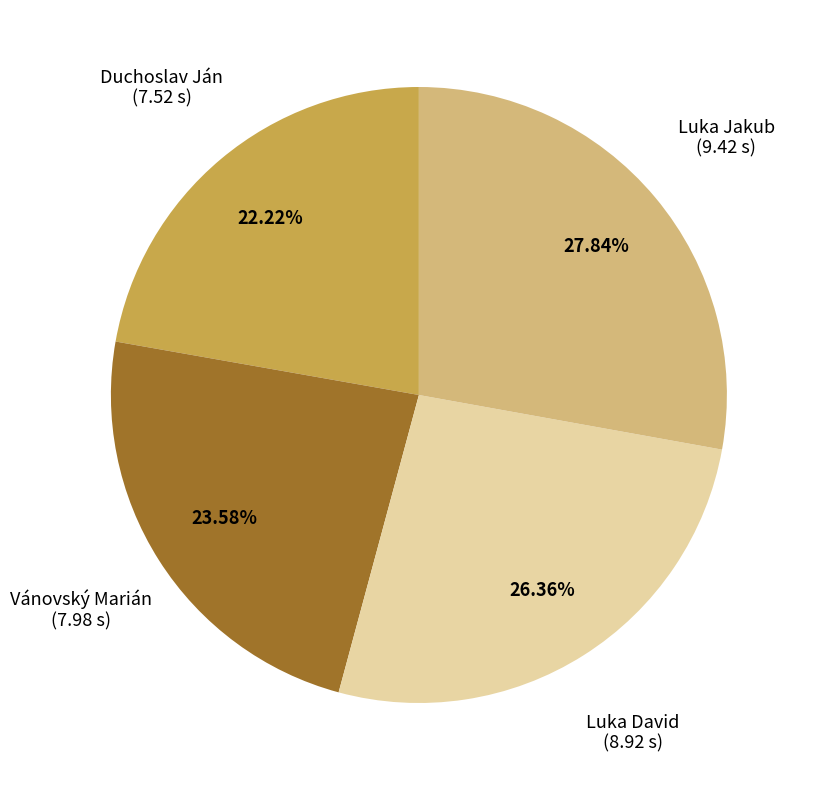

How many slices are in this pie chart?

4